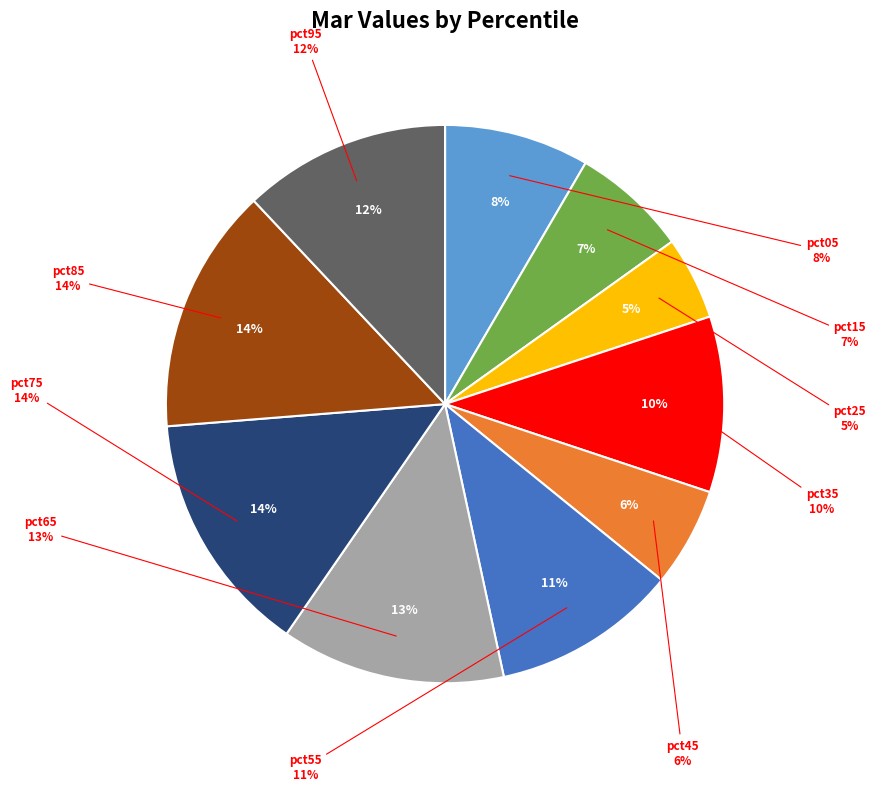

What is the largest slice in the pie chart?

pct85